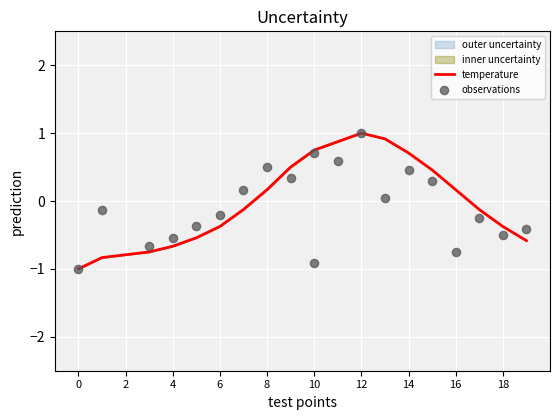

Which series reaches the minimum Y coordinate?

temperature